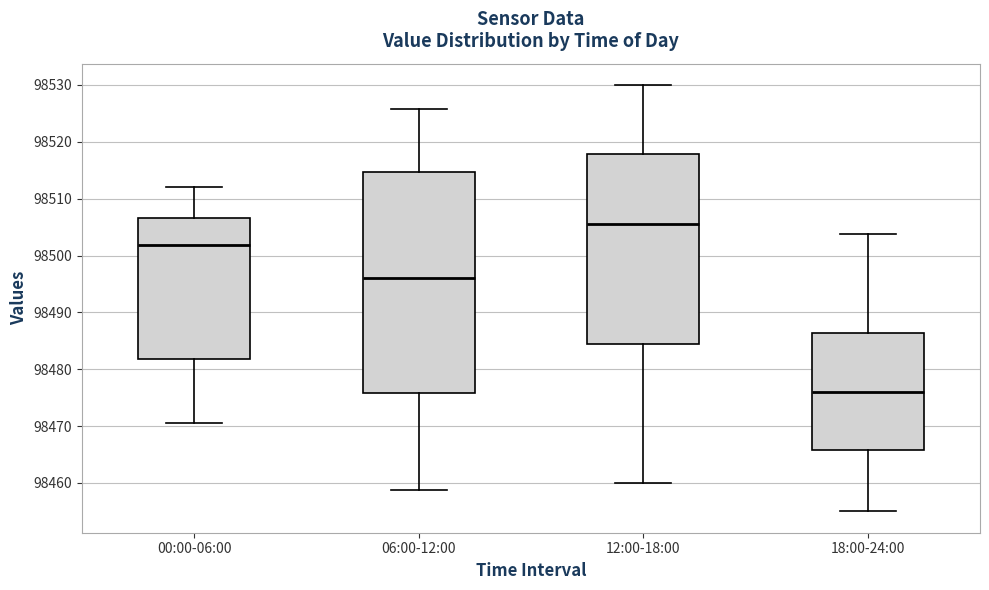

Which box is the tallest, from its lower edge to its upper edge?

06:00-12:00